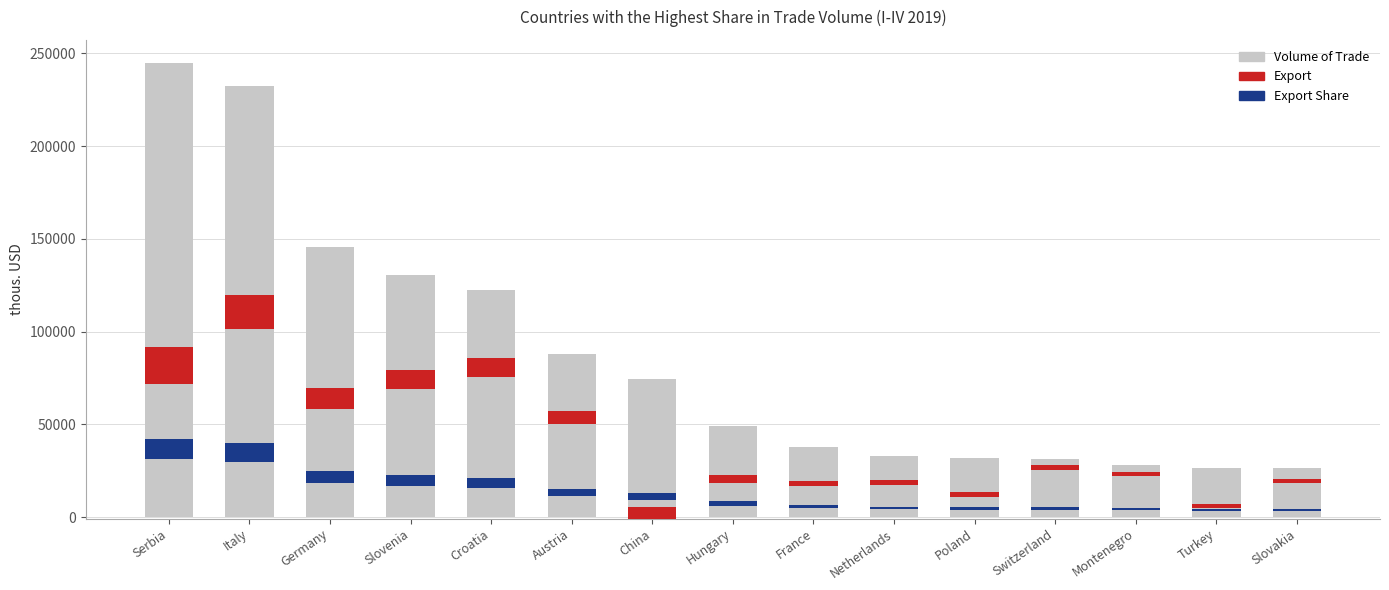

What is the change in value from Italy to Croatia?

-110156.2